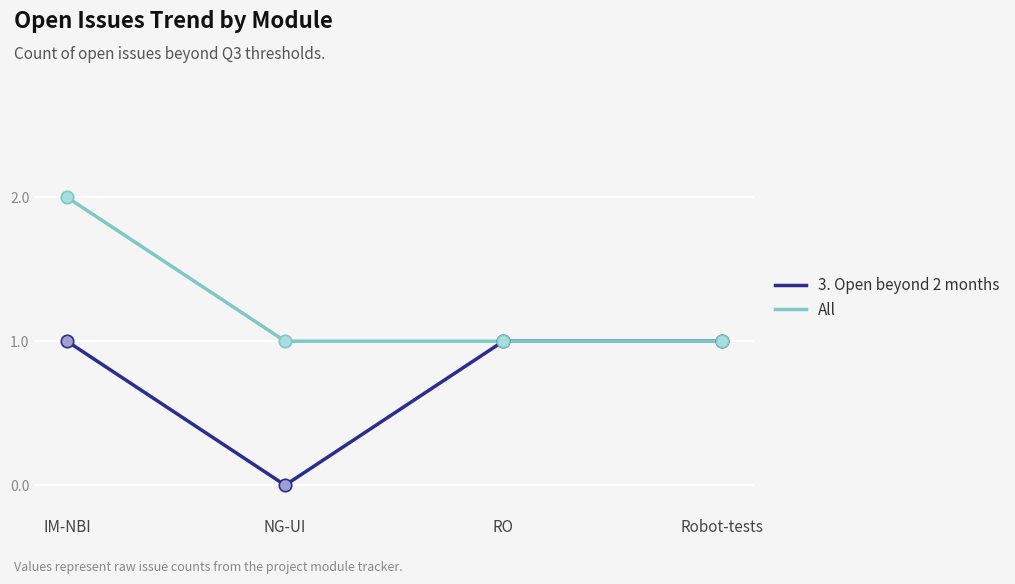

Which series changed the most between IM-NBI and Robot-tests?

All